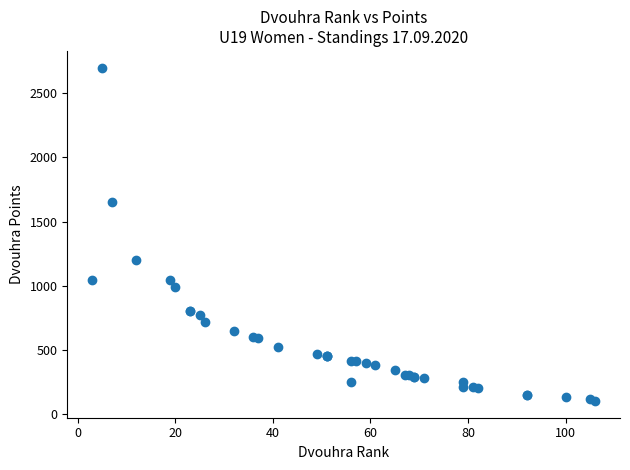

What Y value in the scatter plot is closest to 1400?

1200